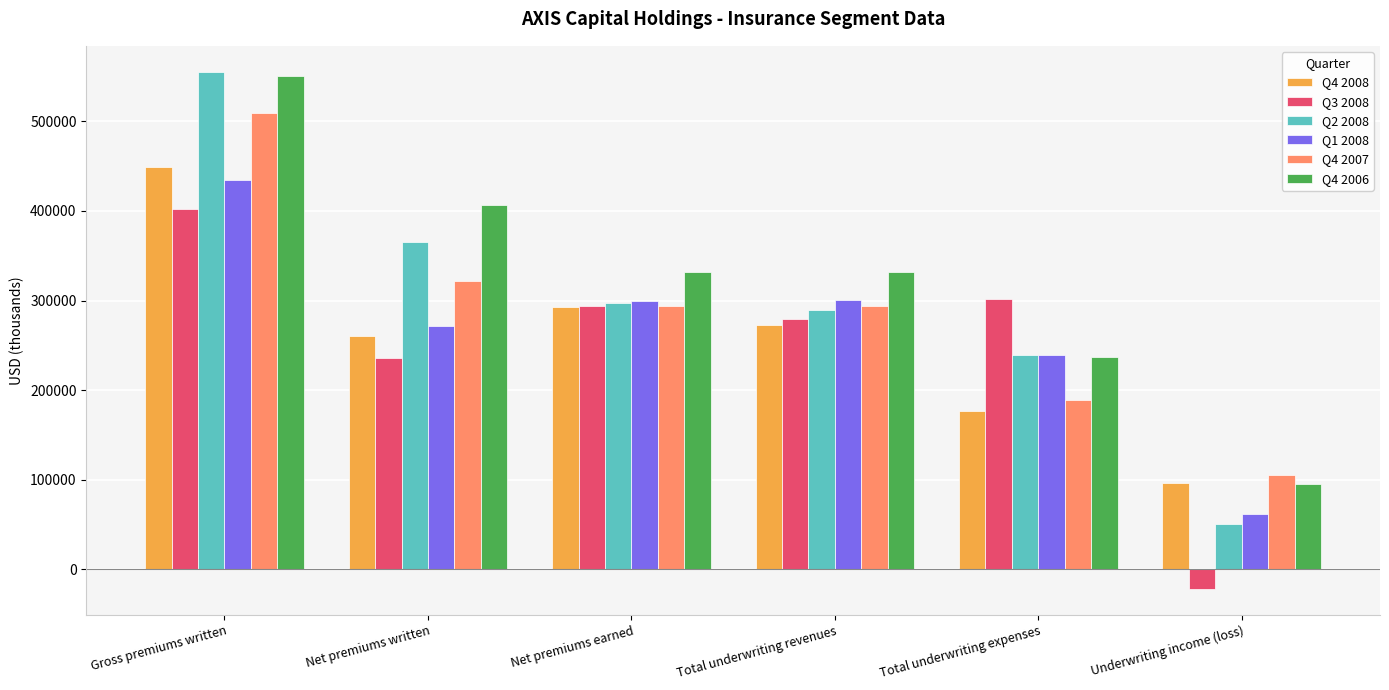

How many bars are there in each group?

6